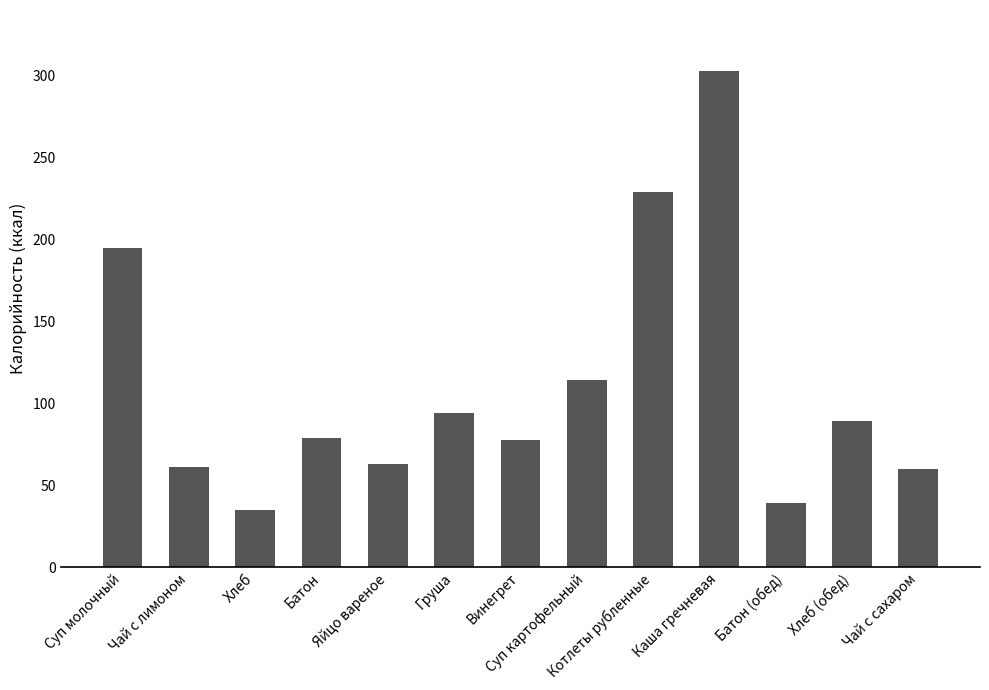

What value does the data have at Груша?

94.0